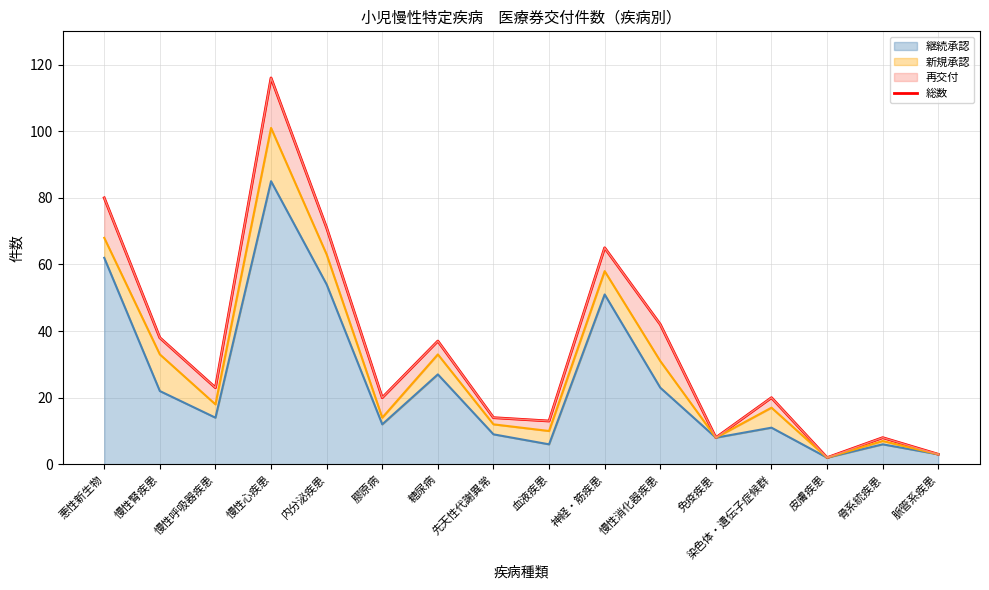

Between 慢性消化器疾患 and 慢性腎疾患, which is larger?

慢性消化器疾患